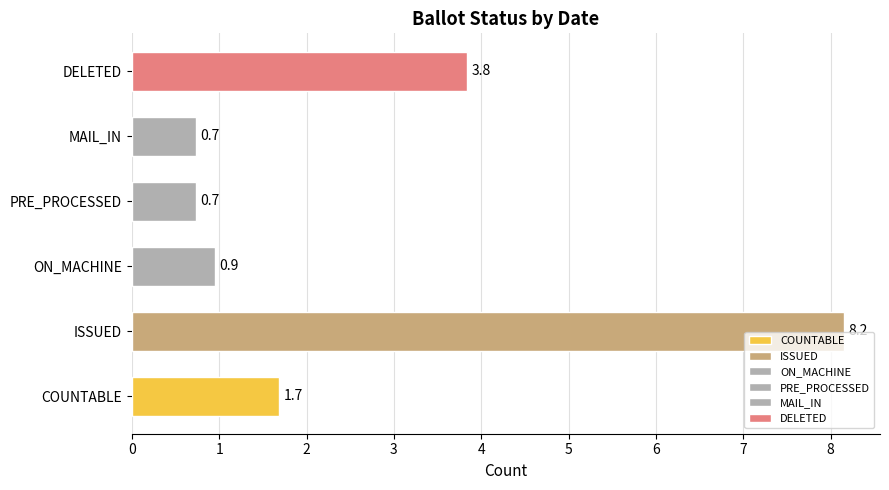

Reading top to bottom, list all the values displayed in this chart.

3.8	0.7	0.7	0.9	8.2	1.7